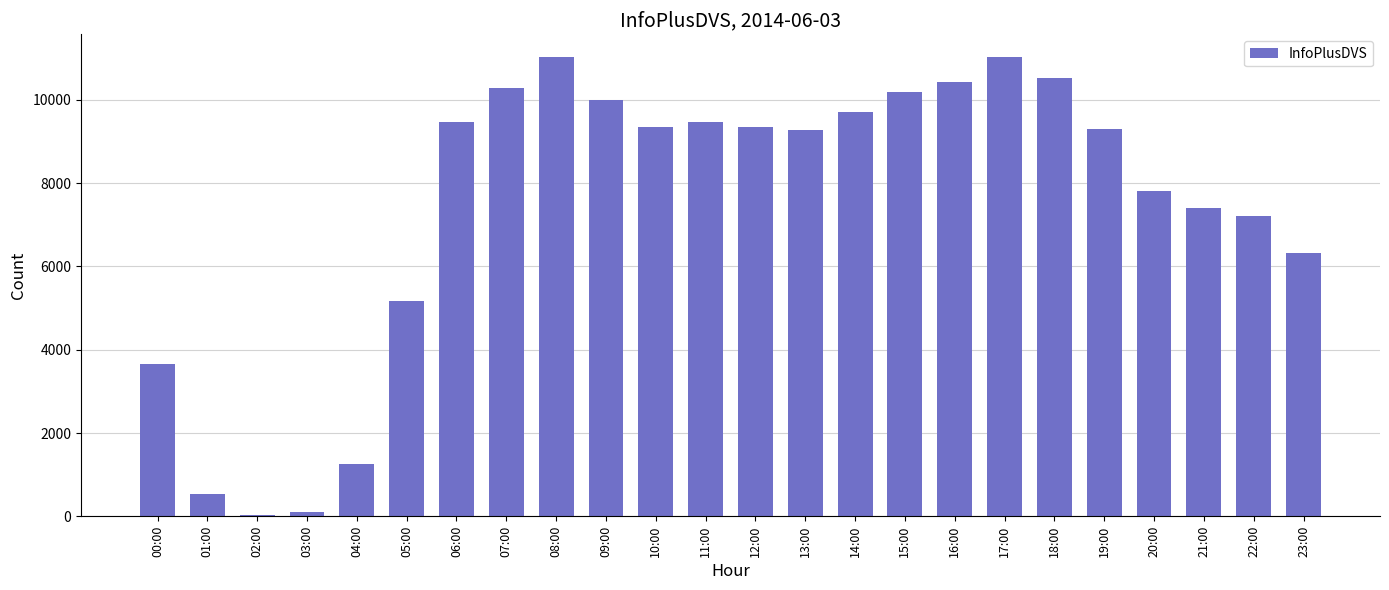

Where is the data nearest to the value 5534?

05:00